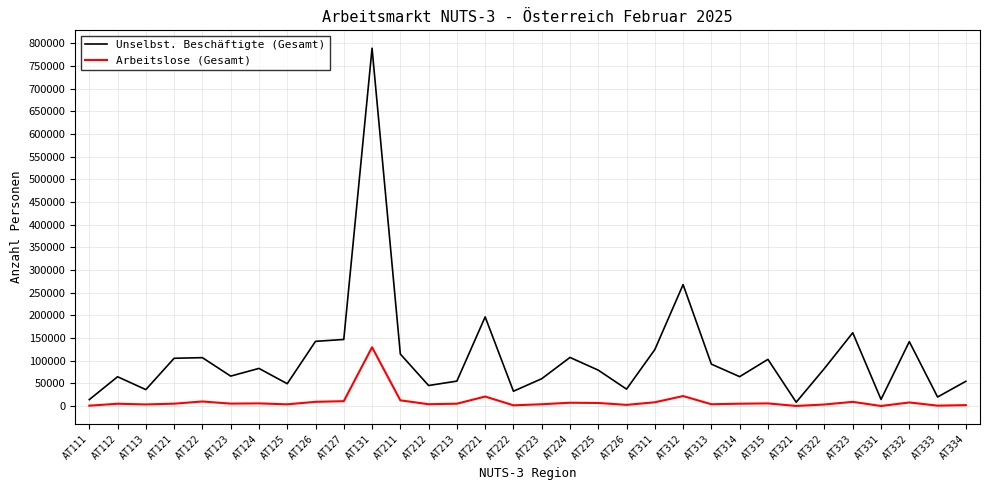

At which category is the sum across all series the highest?

AT131